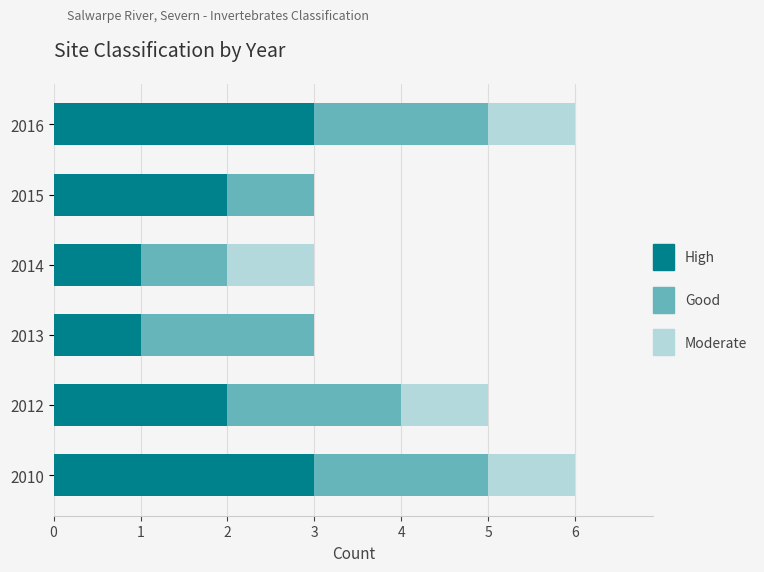

What is the maximum value for High?

3